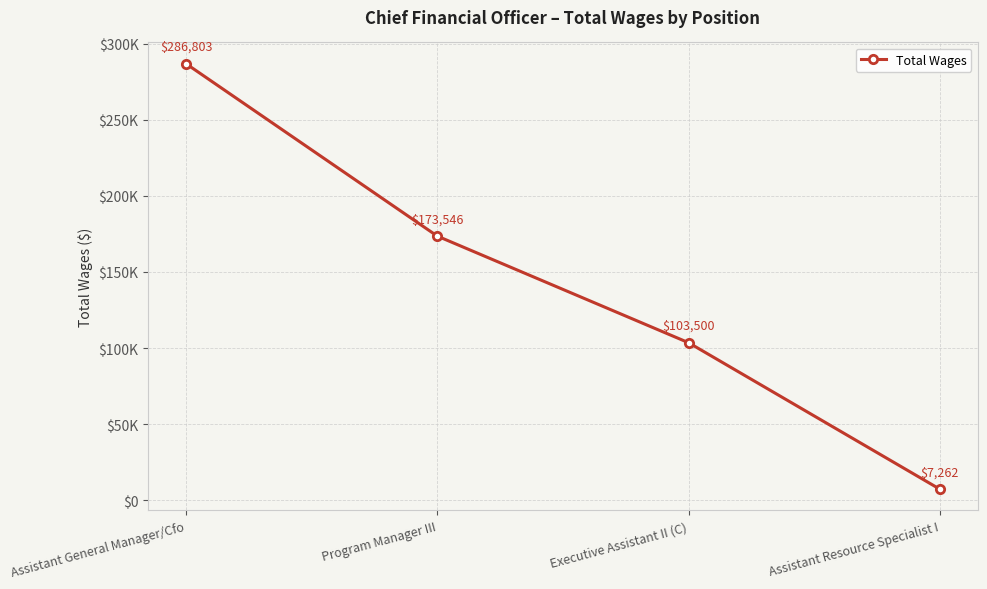

At which label does the data first exceed 173546?

Assistant General Manager/Cfo